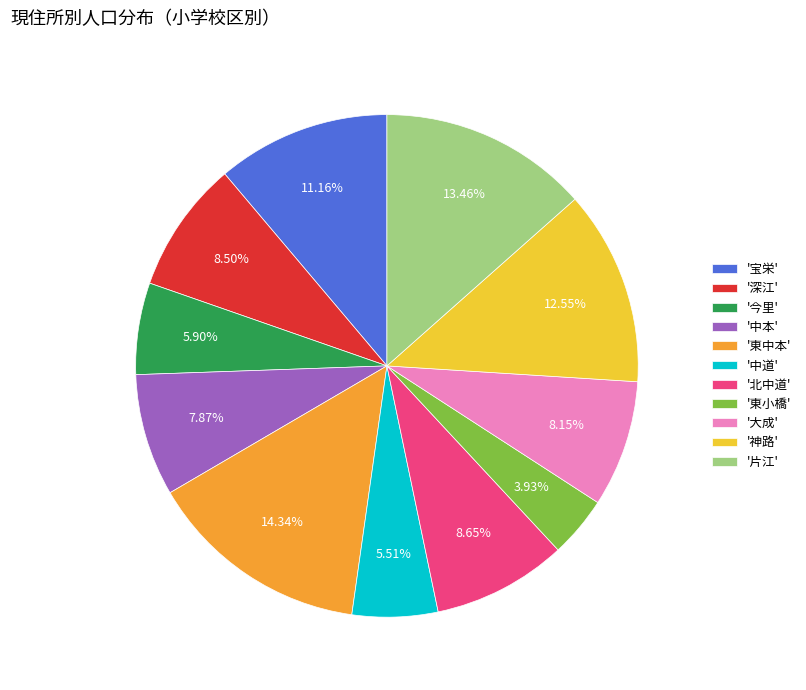

Do '片江' and '東中本' together represent more than half of the pie?

No